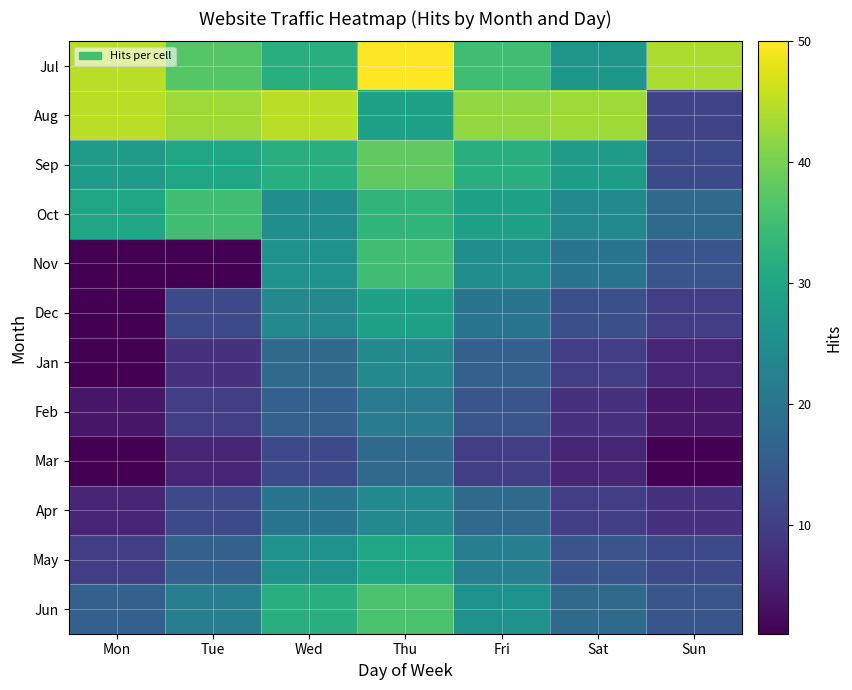

Which series changed the most between Thu and Sun?

Sep